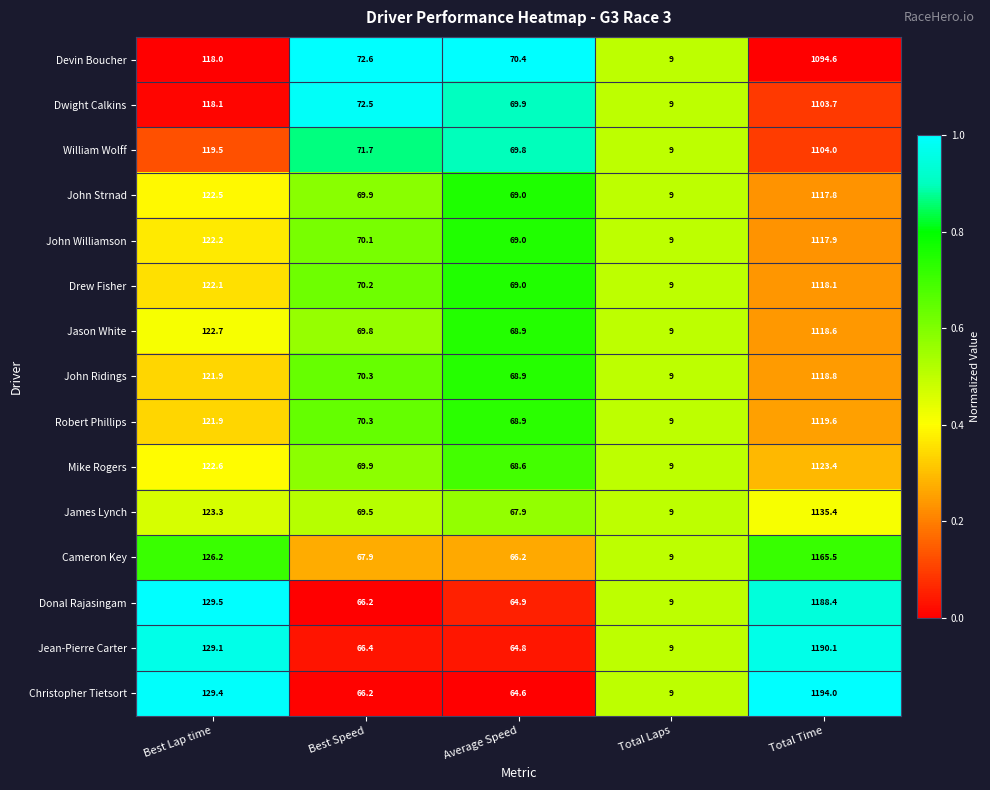

What is the lowest value of the Donal Rajasingam series?

9.0